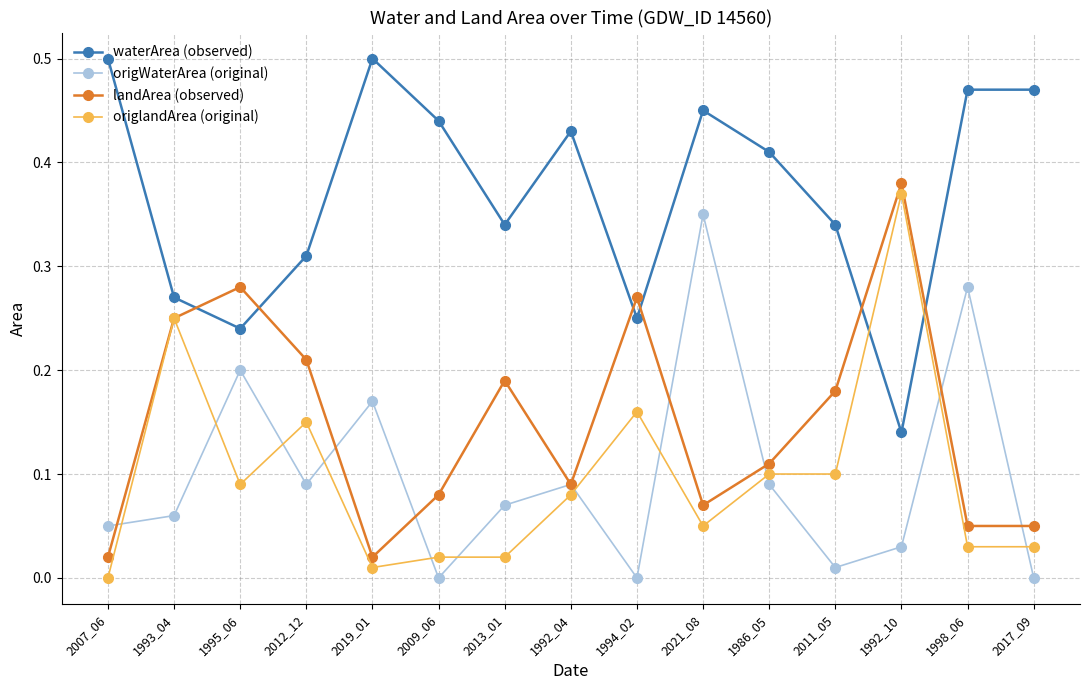

Rank the series by their maximum value, from lowest to highest.

origWaterArea (original), origlandArea (original), landArea (observed), waterArea (observed)